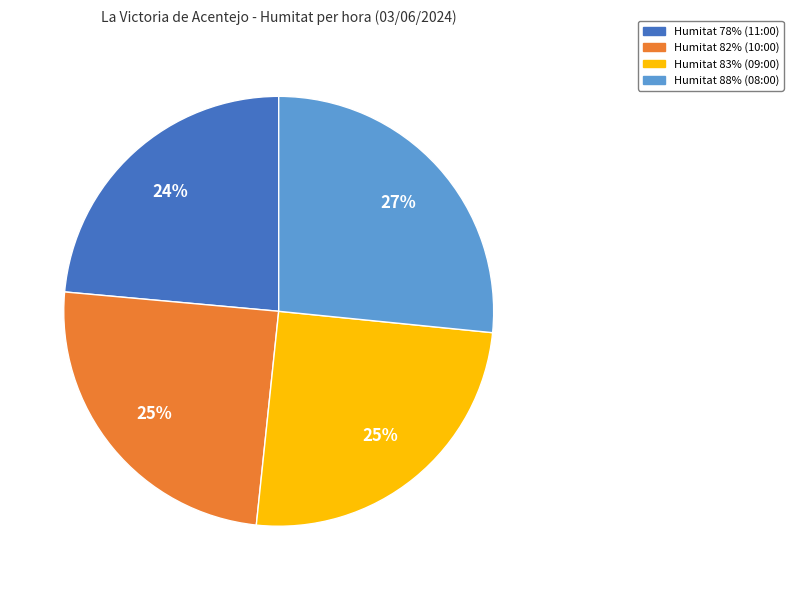

To the nearest percent, what is the average slice percentage?

25%